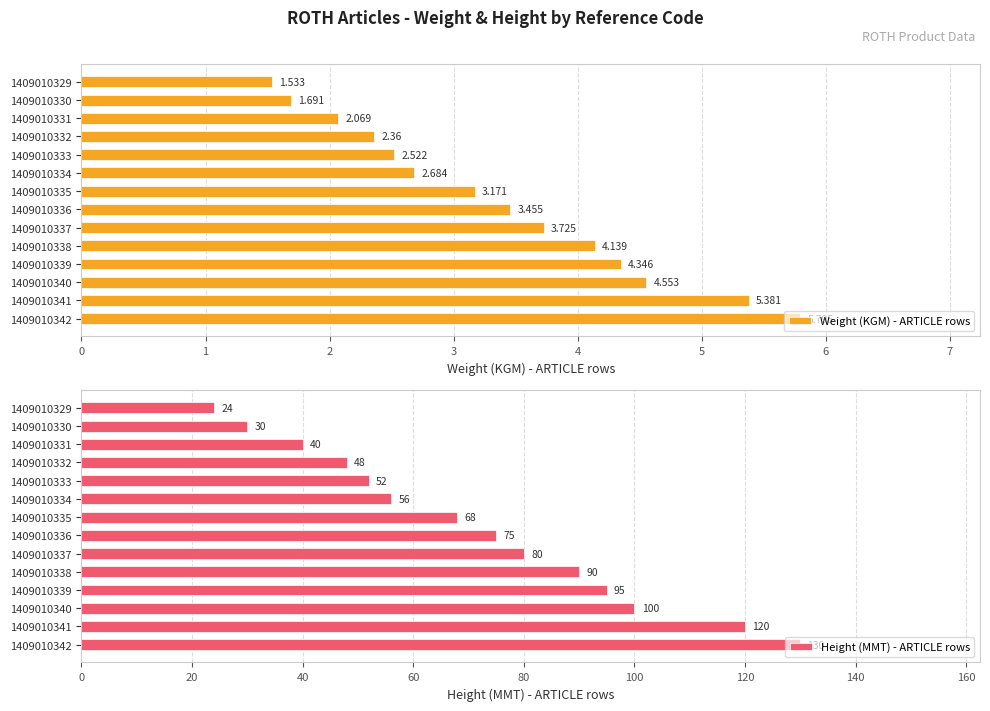

True or false: Height (MMT) - ARTICLE rows has a value of 110 at 1409010337.

False